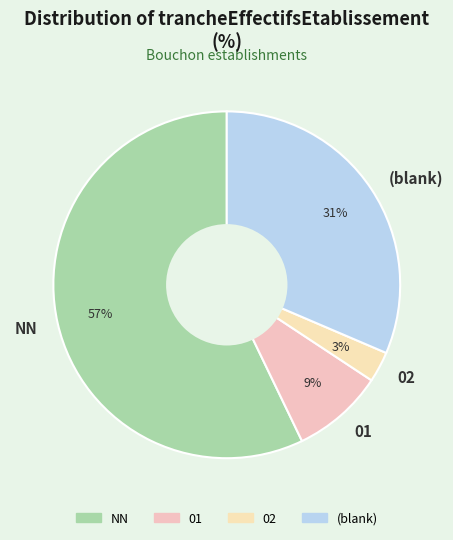

How many segments does this pie chart have?

4